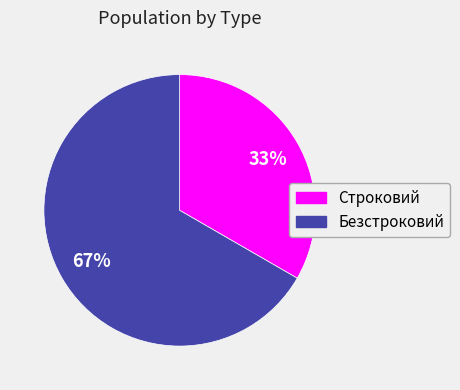

To the nearest percent, what is the average slice percentage?

50%